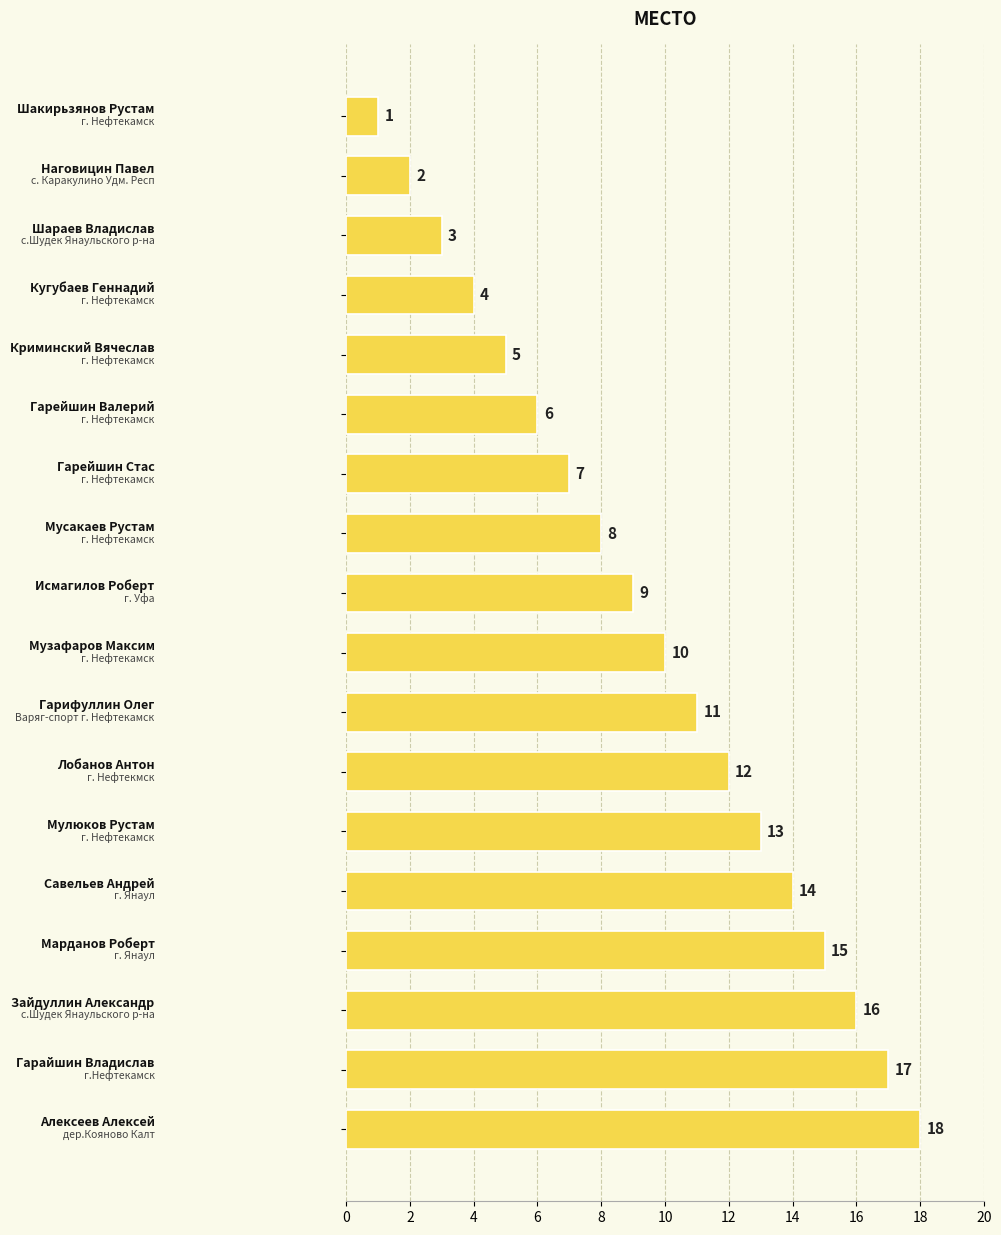

How many values are below 10?

9